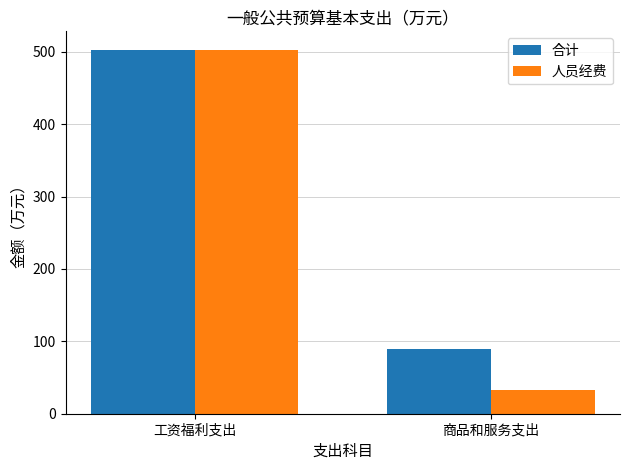

The value of 人员经费 at 工资福利支出 is 503.1. True or false?

True